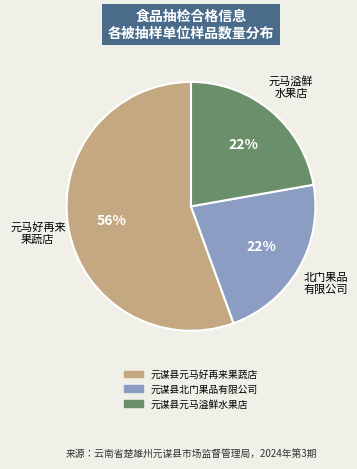

To the nearest percent, what is the combined percentage of 元谋县元马溢鲜水果店 and 元谋县元马好再来果蔬店?

78%